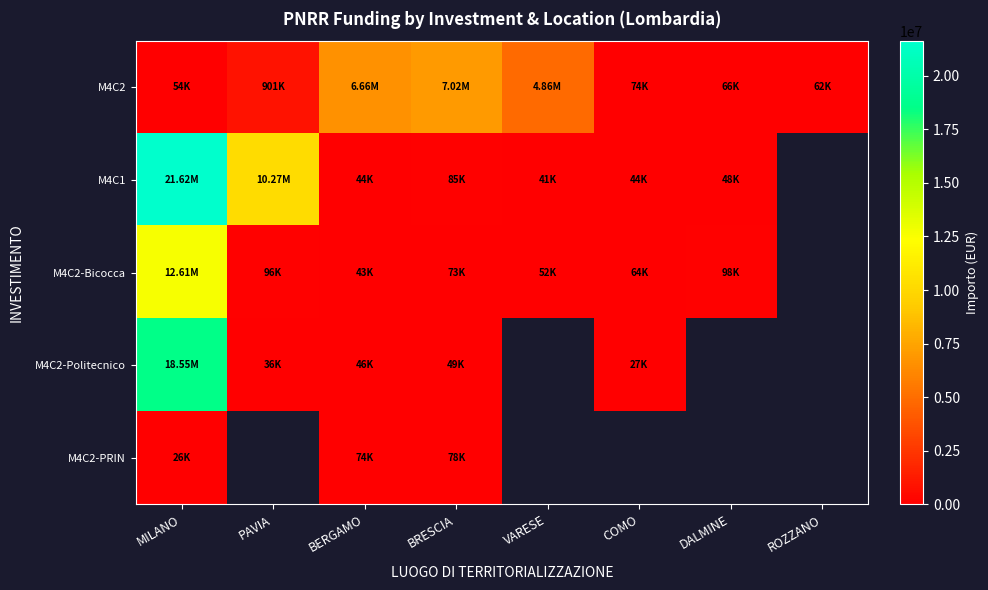

What is the difference between the maximum and second lowest values in the M4C2 series?

6962854.5